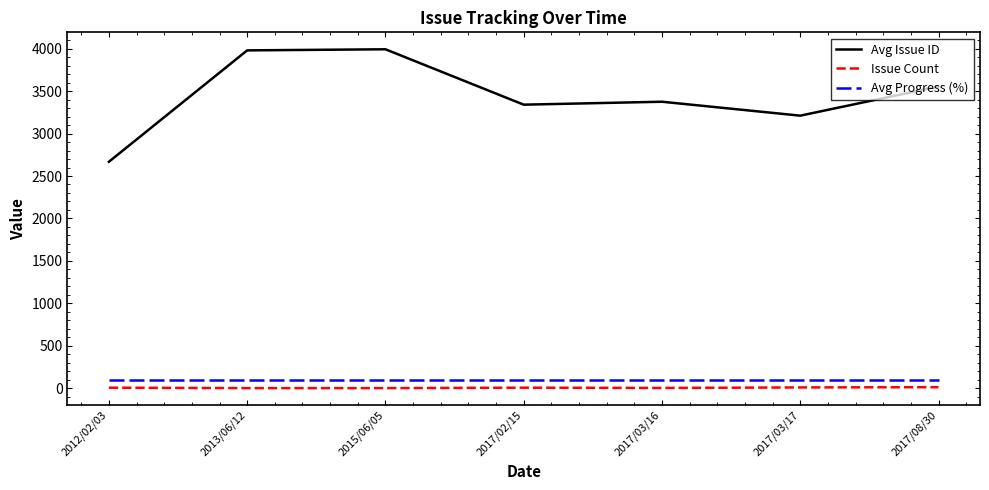

Rank the series by their maximum value, from highest to lowest.

Avg Issue ID, Avg Progress (%), Issue Count